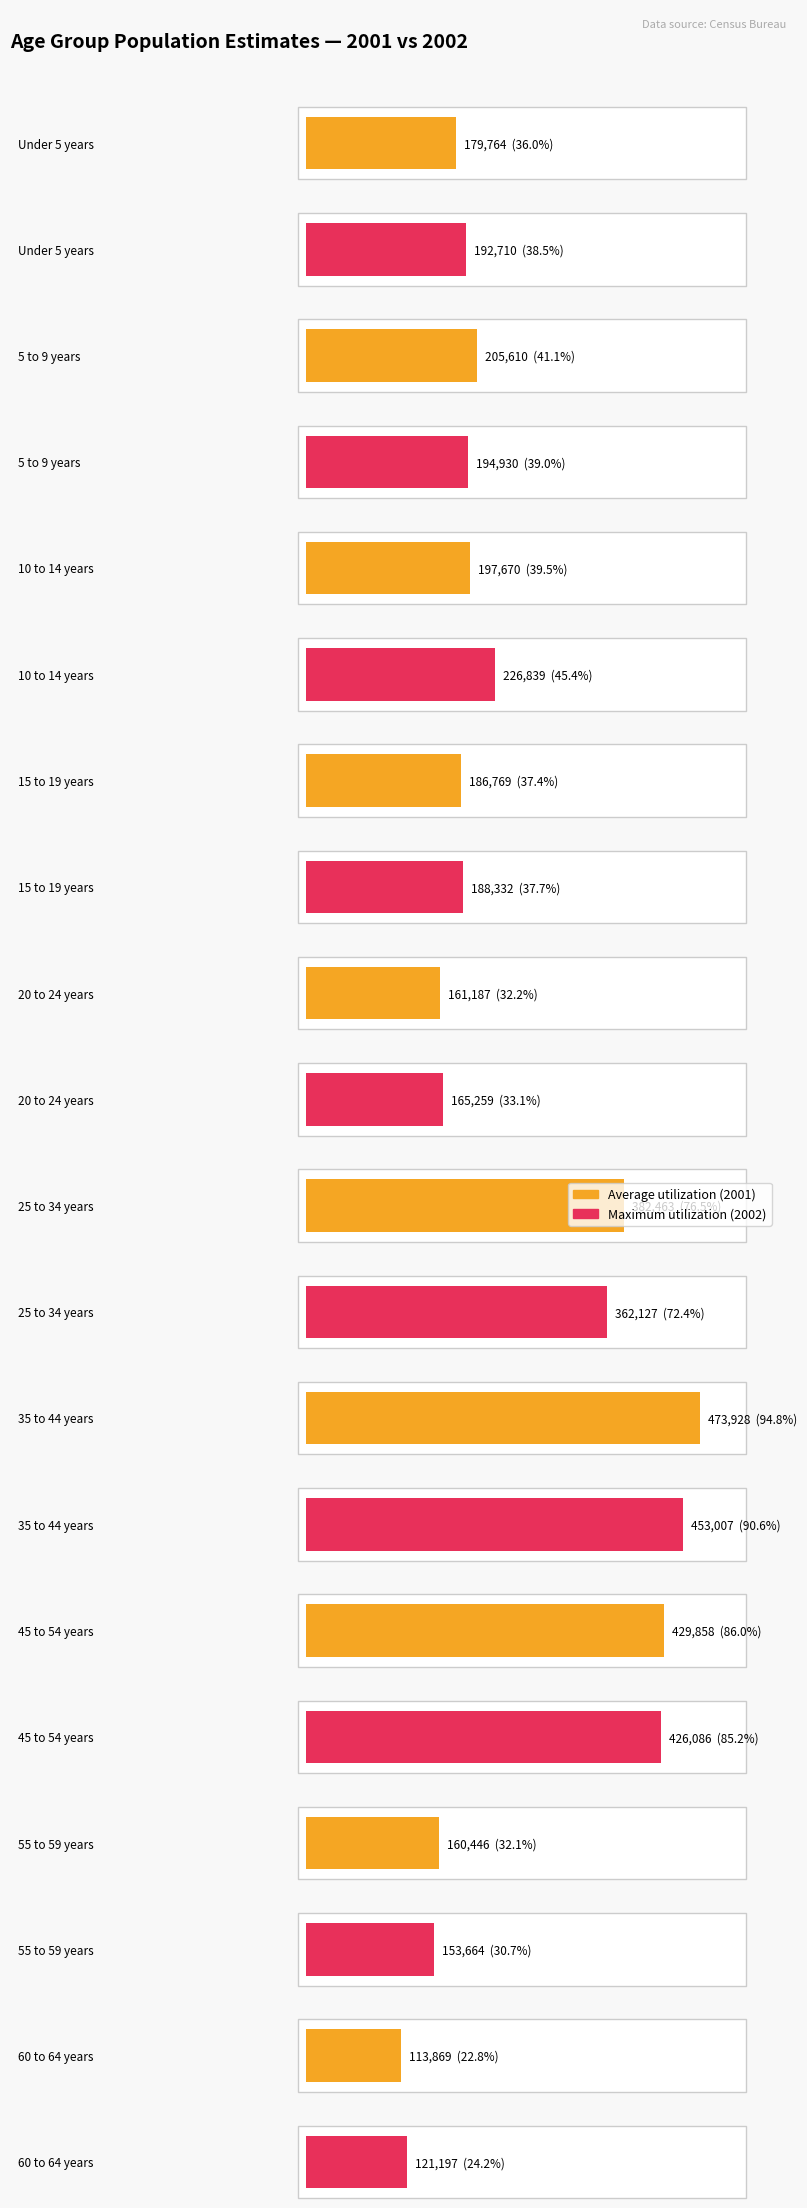

What is the value of the est2002 bar at the 10th from the left?

121197